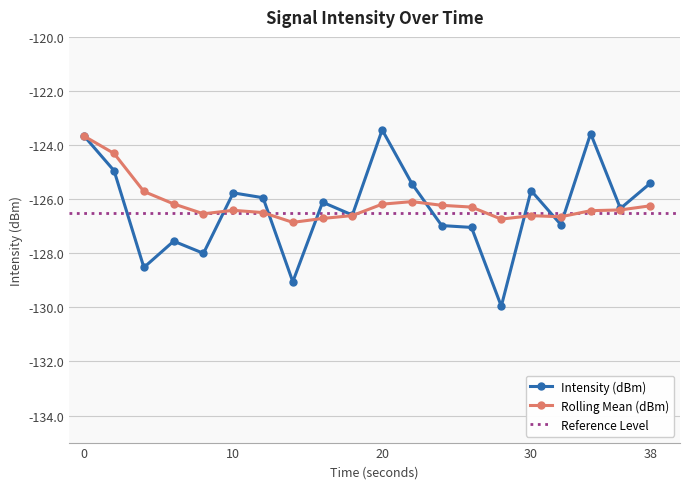

Which category has the lowest value across all series?

28